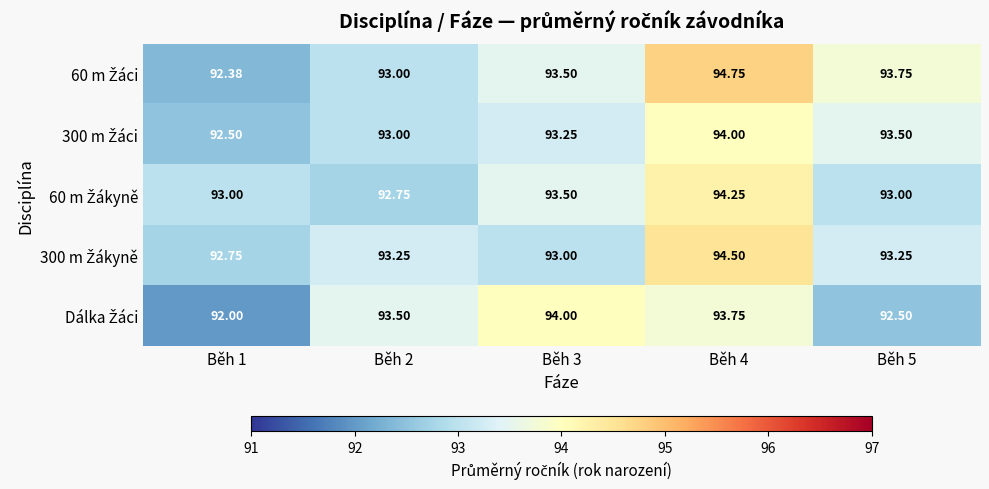

At which category does the chart reach its minimum across all series?

Běh 1